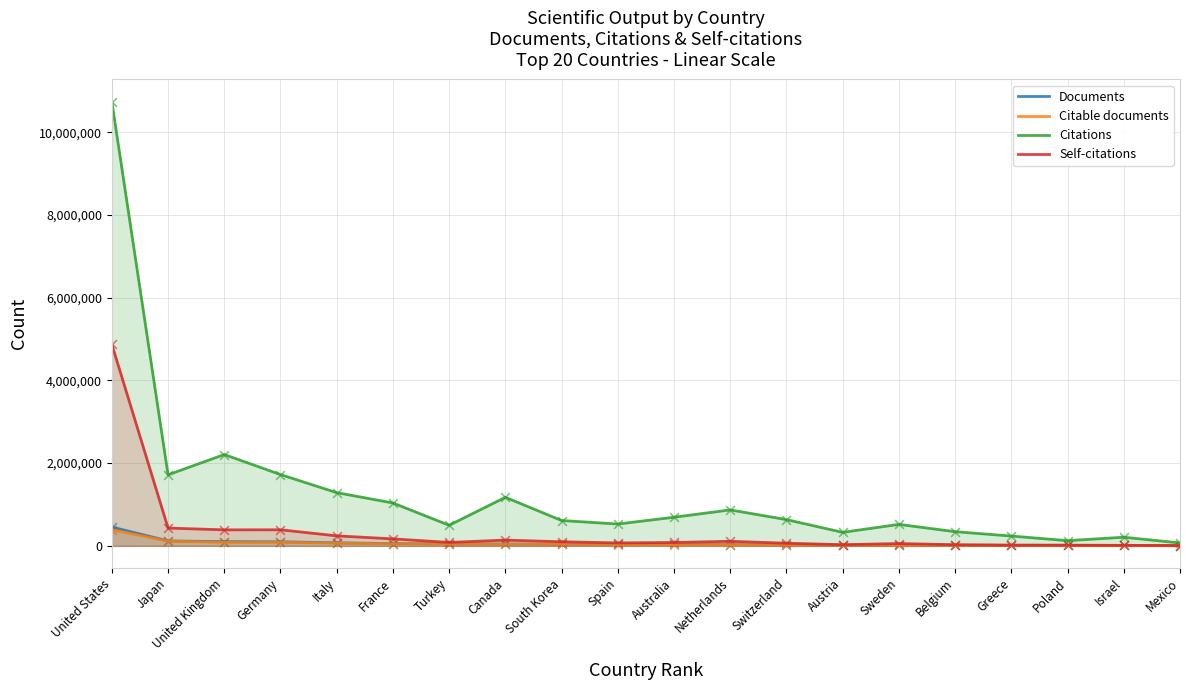

What is the total value across all series at Austria?

384663